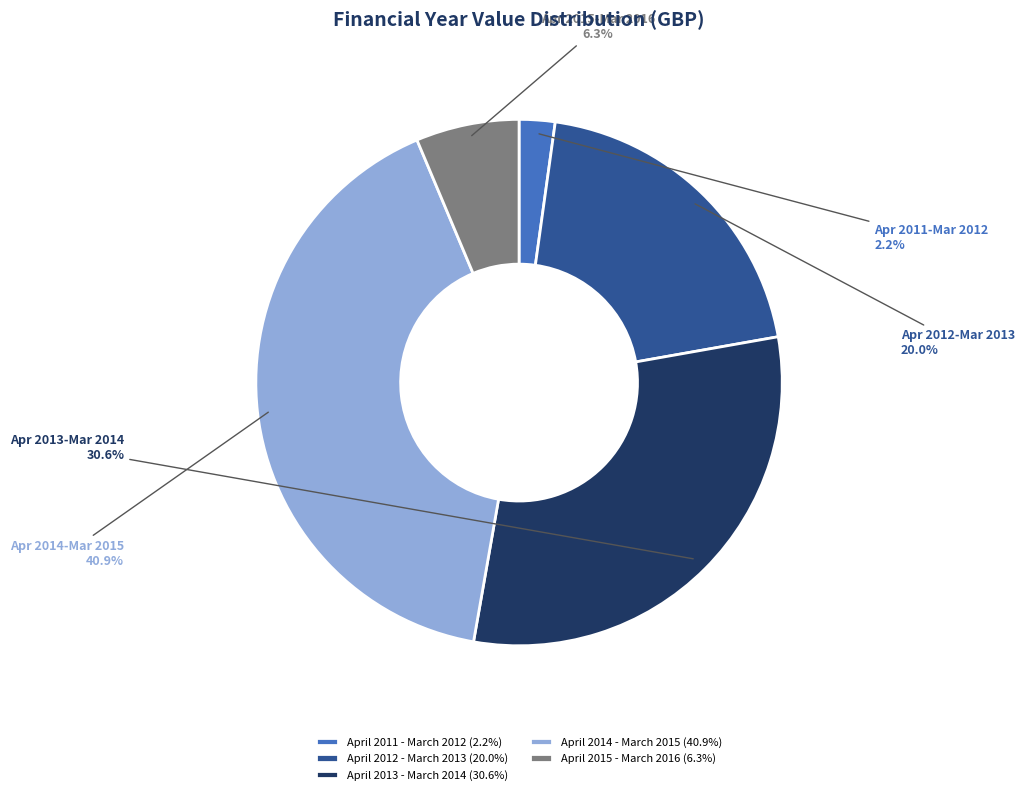

Rank the categories by value from highest to lowest.

April 2014 - March 2015, April 2013 - March 2014, April 2012 - March 2013, April 2015 - March 2016, April 2011 - March 2012